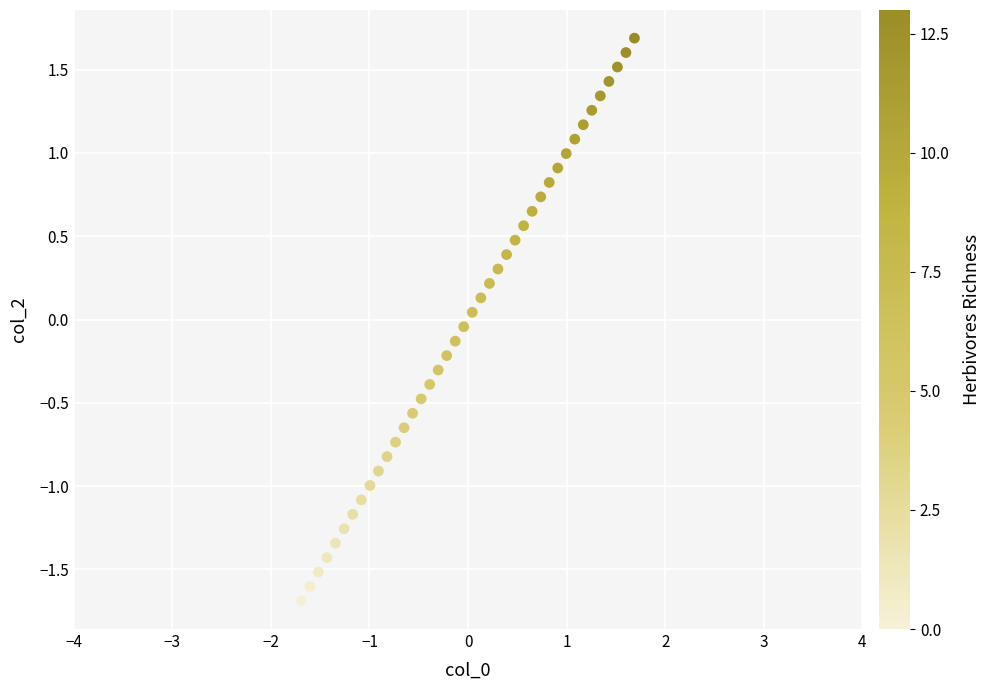

What is the range of Y values (max minus min)?

3.4